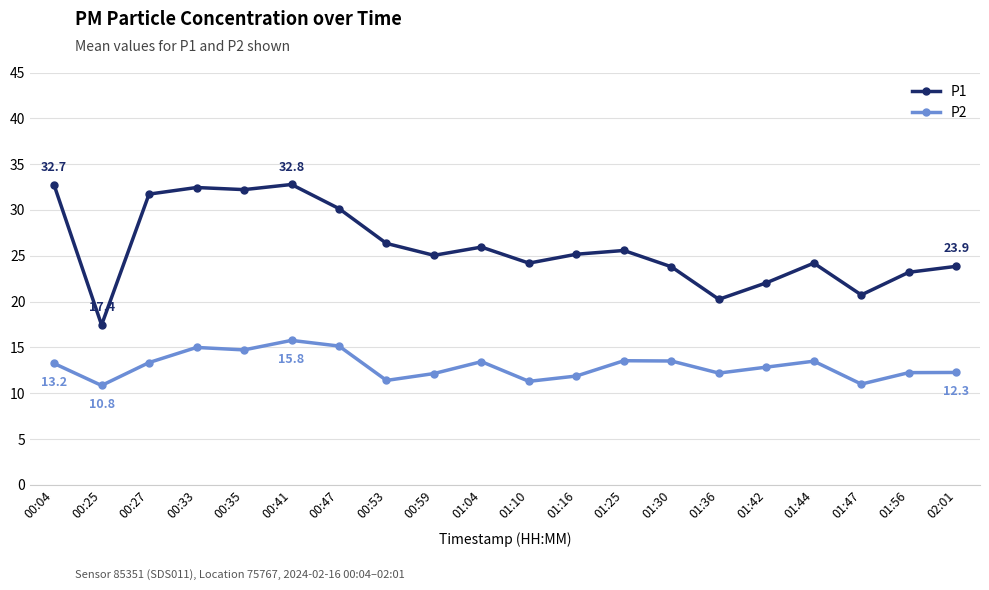

What is the difference between the P1 values at 01:42 and 01:25?

3.5